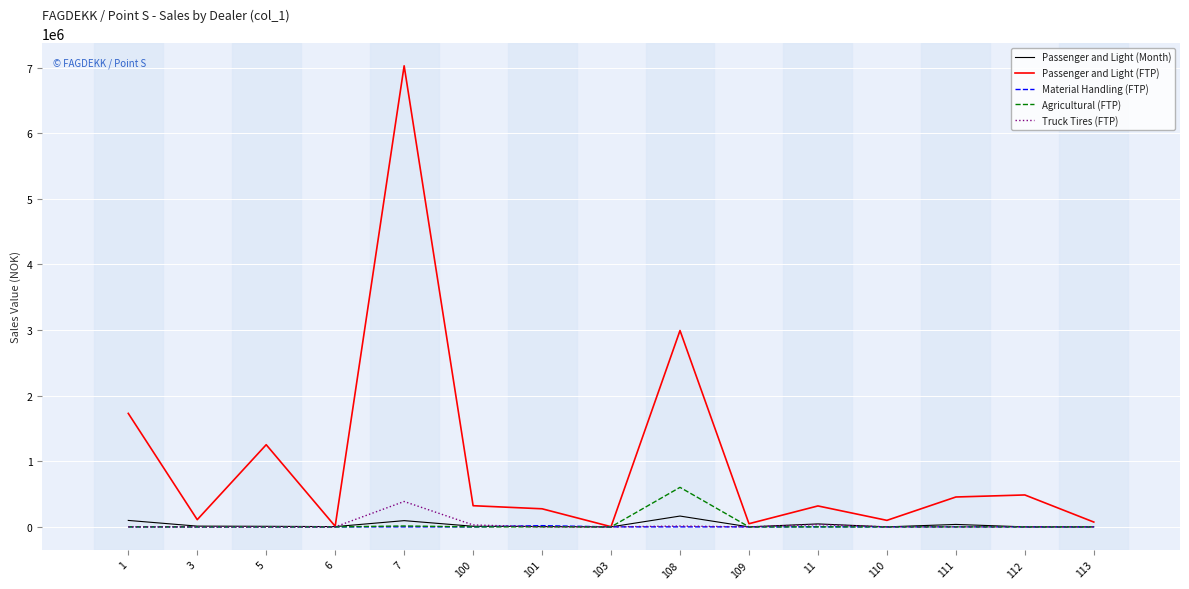

At which category is the sum across all series the highest?

7